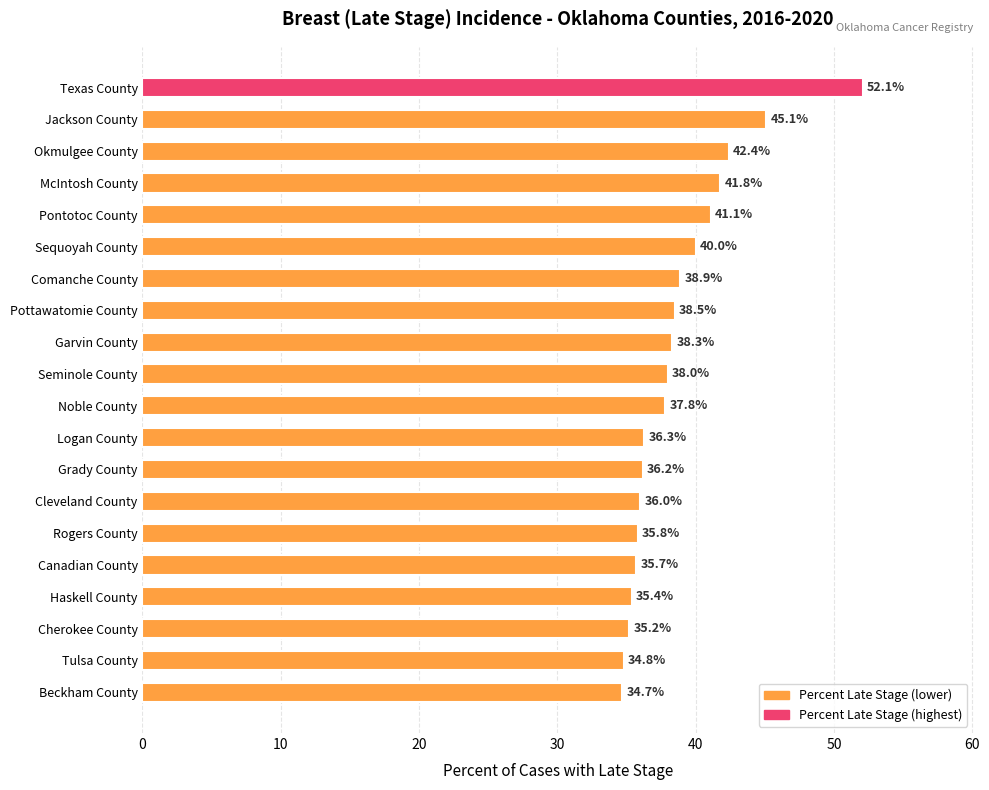

Are the bars grouped side by side (vs. stacked)?

No